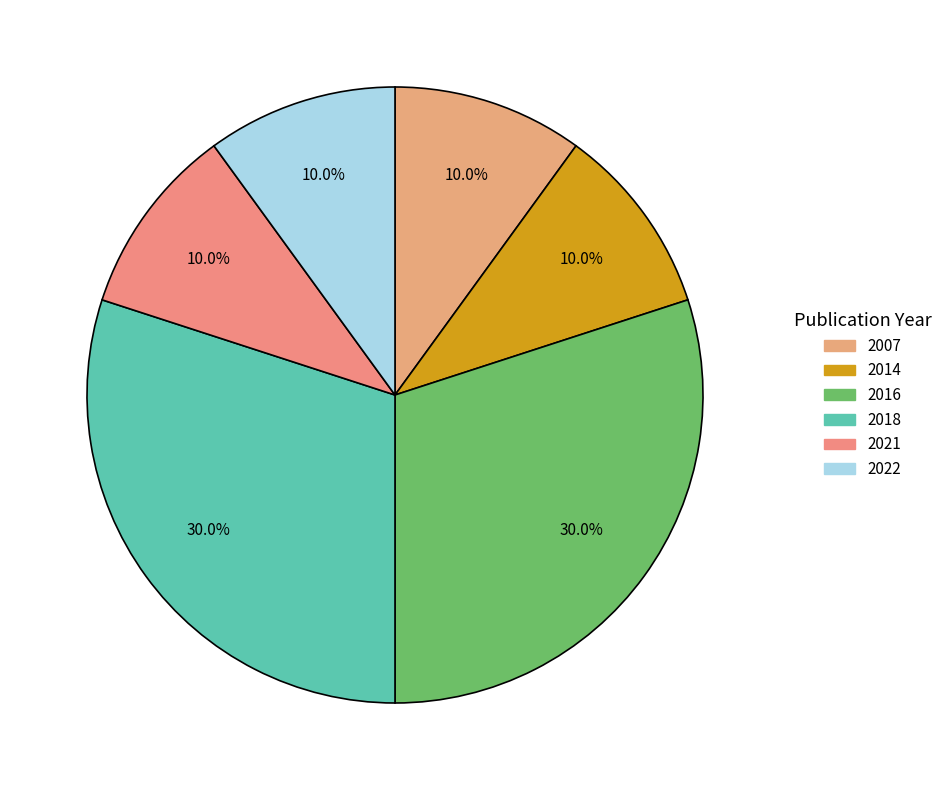

Is there any slice that represents more than half of the pie?

No